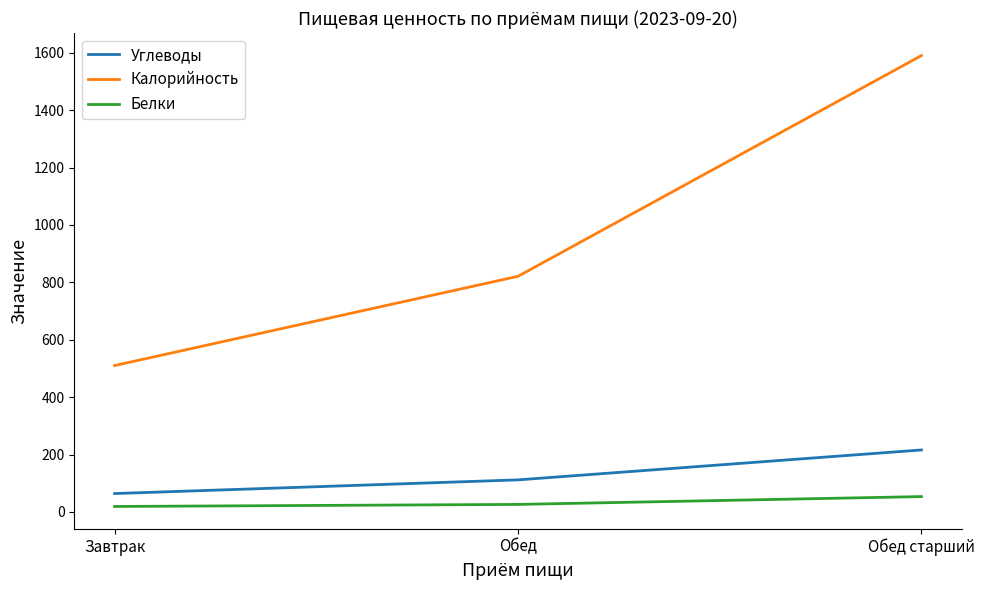

At Обед, list the series in order from smallest to largest.

Белки, Углеводы, Калорийность